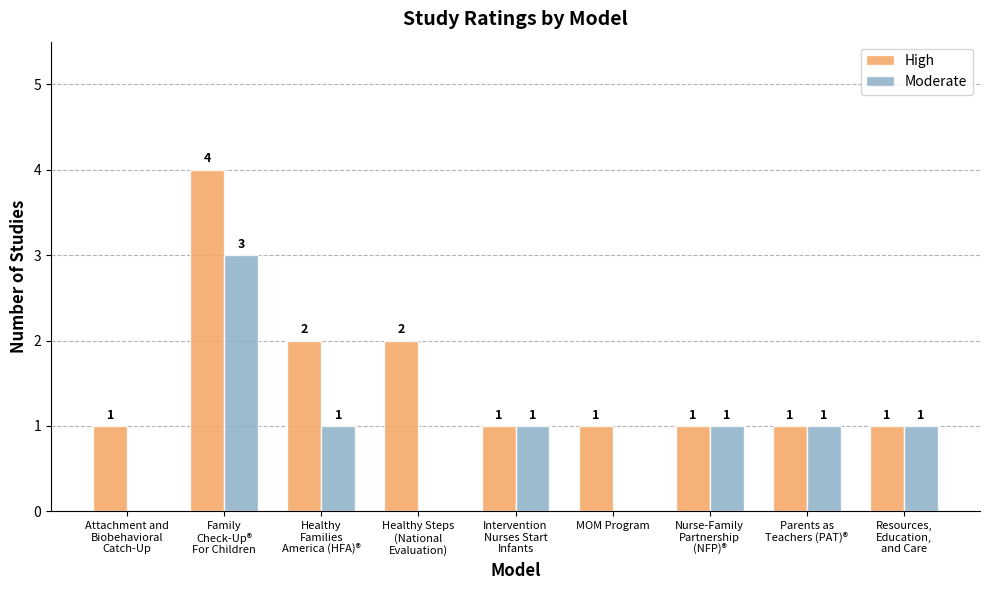

What are all the series names shown in the legend?

High, Moderate